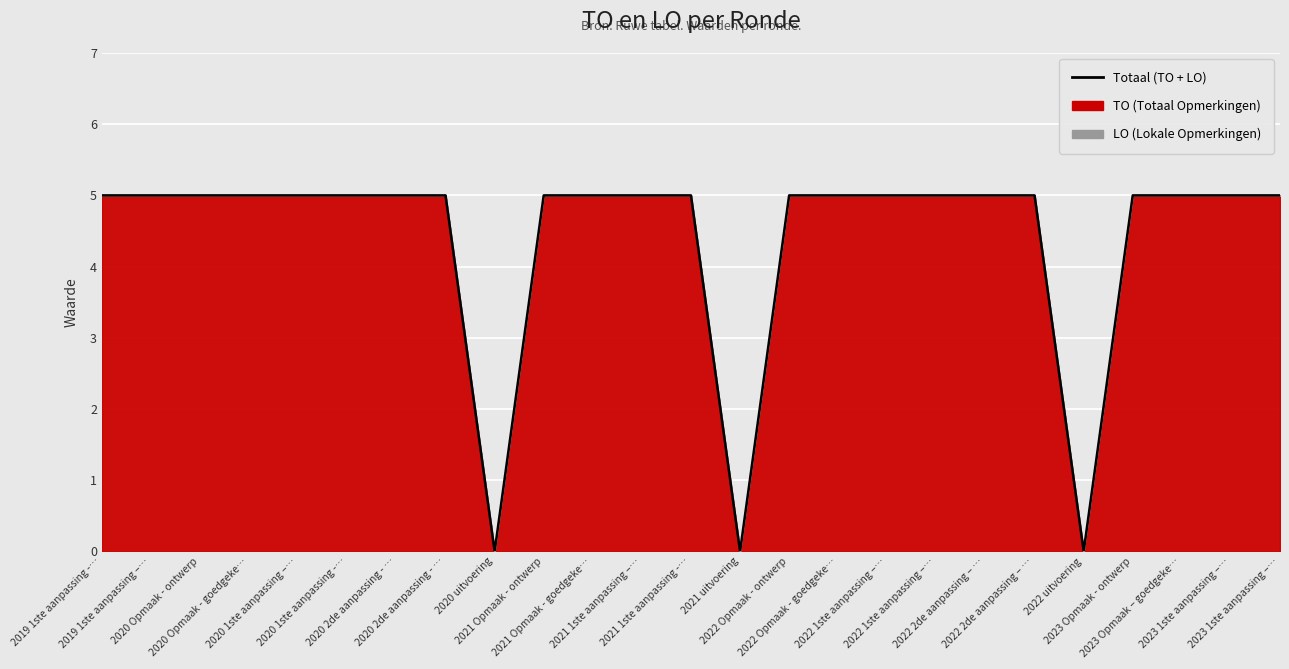

Which label corresponds to the smallest value in the chart?

2020 uitvoering